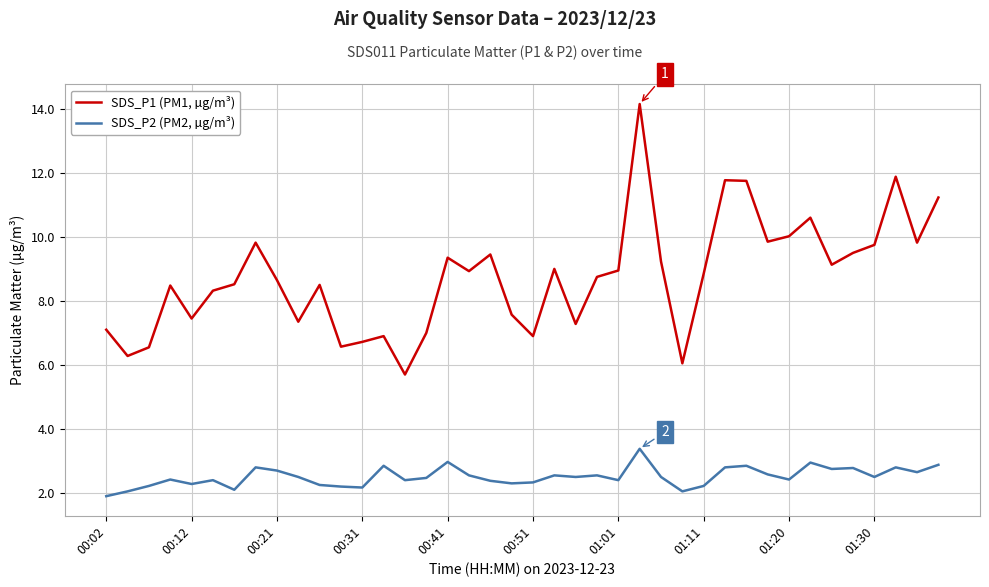

List the series in order of their overall mean, lowest first.

SDS_P2 (PM2, µg/m³), SDS_P1 (PM1, µg/m³)